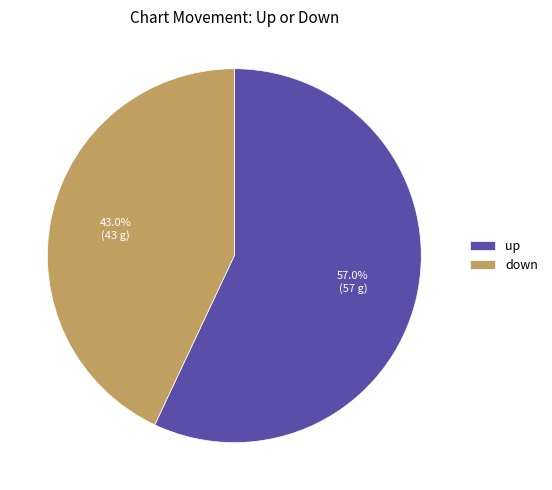

What is the ratio of the value at up to the value at down?

1.3